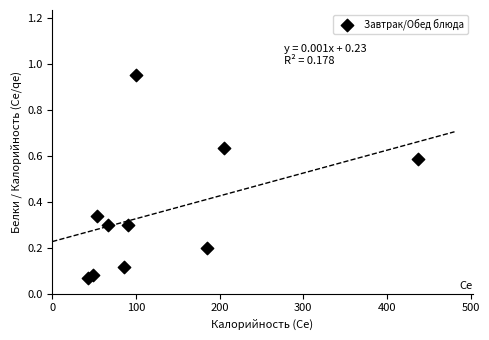

What is the range of X values (max minus min)?

394.0